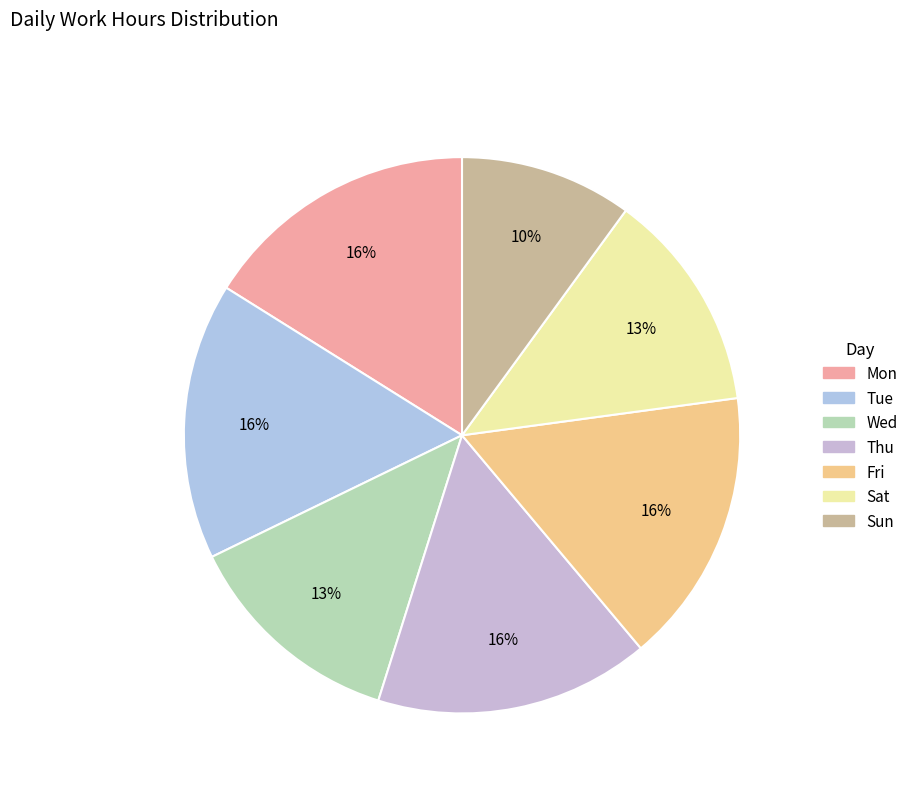

Approximately how many times larger is the value at Fri compared to Sat?

1.2